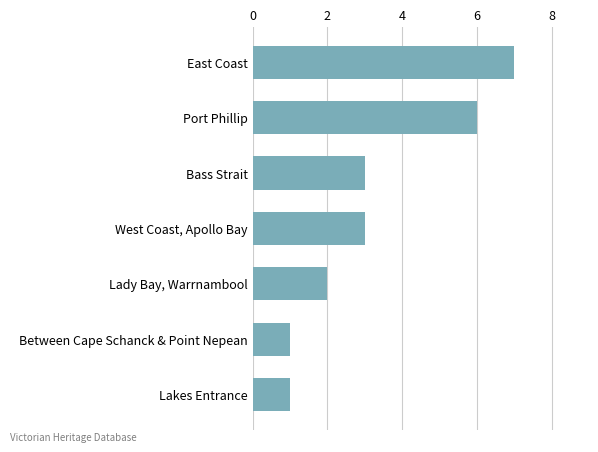

What value does the data have at East Coast?

7